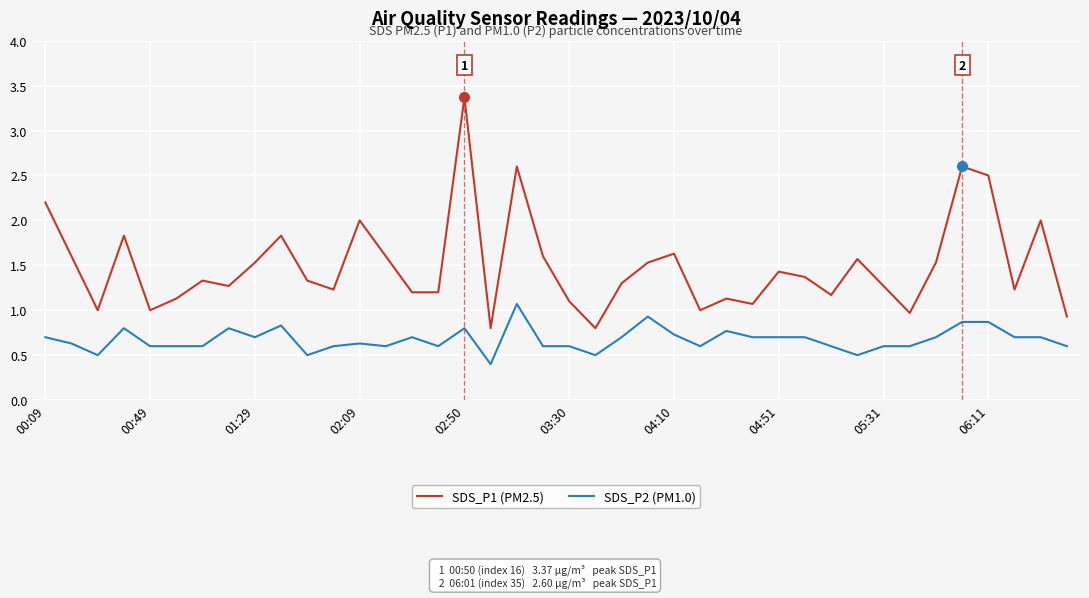

Which series has the largest total across all categories?

SDS_P1 (PM2.5)